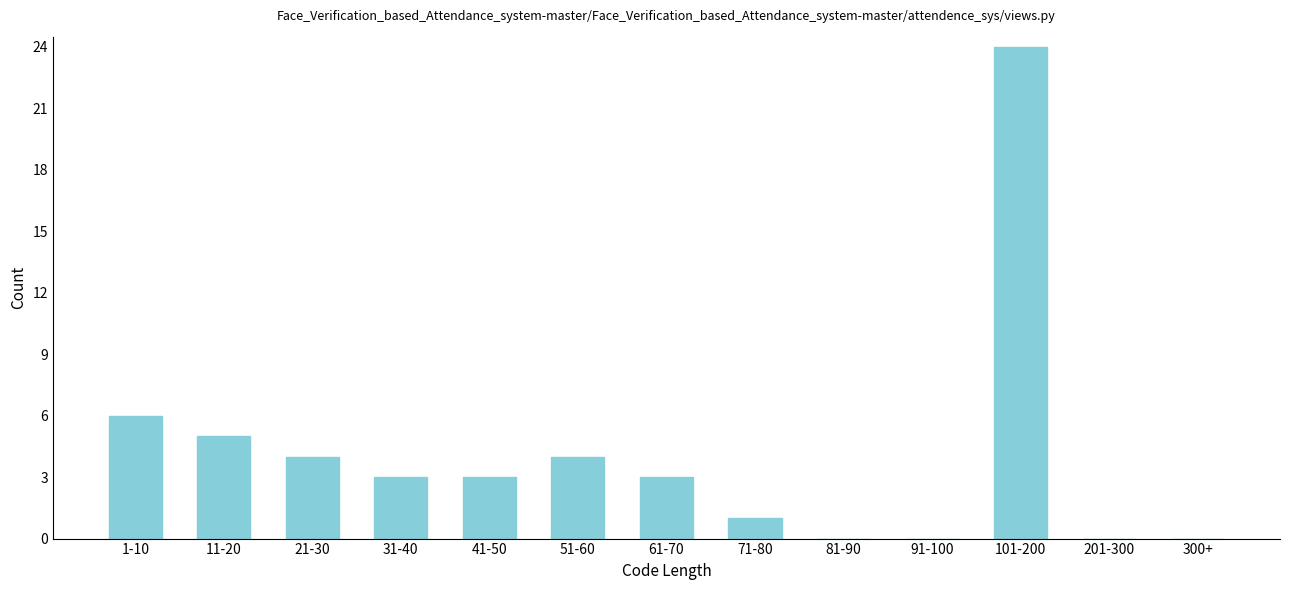

Reading left to right, transcribe all the data shown in this chart.

1-10=6	11-20=5	21-30=4	31-40=3	41-50=3	51-60=4	61-70=3	71-80=1	81-90=0	91-100=0	101-200=24	201-300=0	300+=0